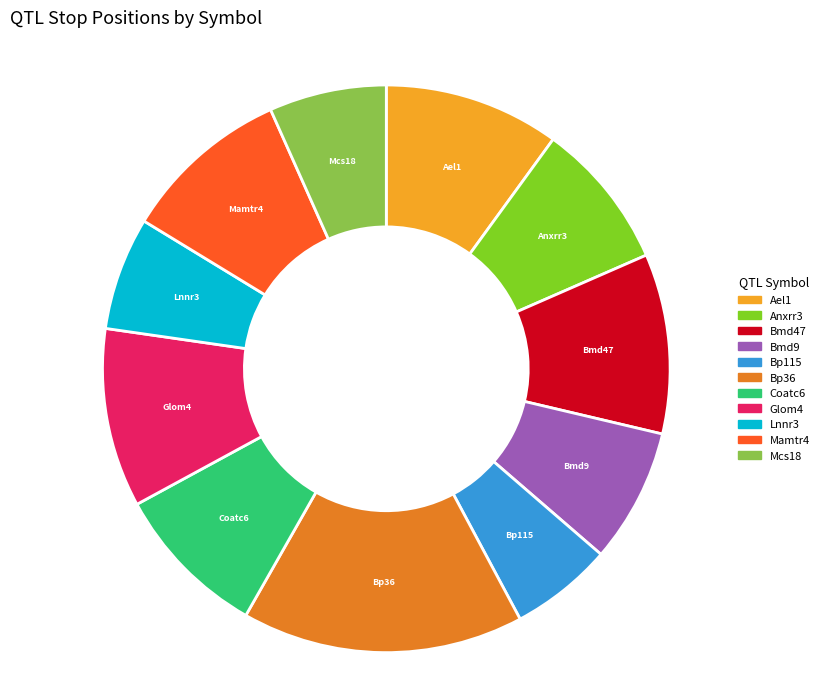

Which slice is the smallest?

Bp115